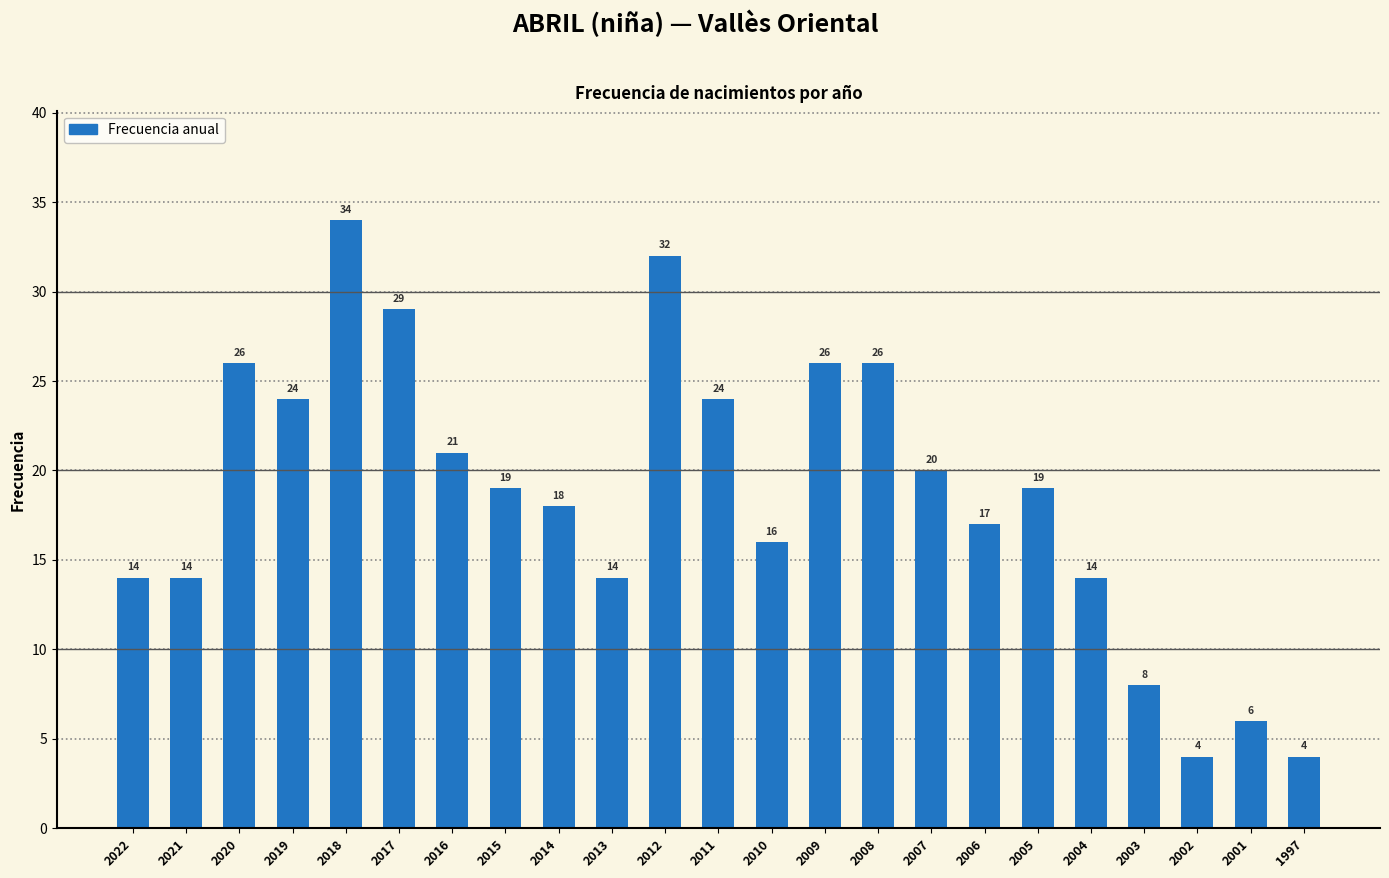

What is the change in value from 2021 to 2003?

-6